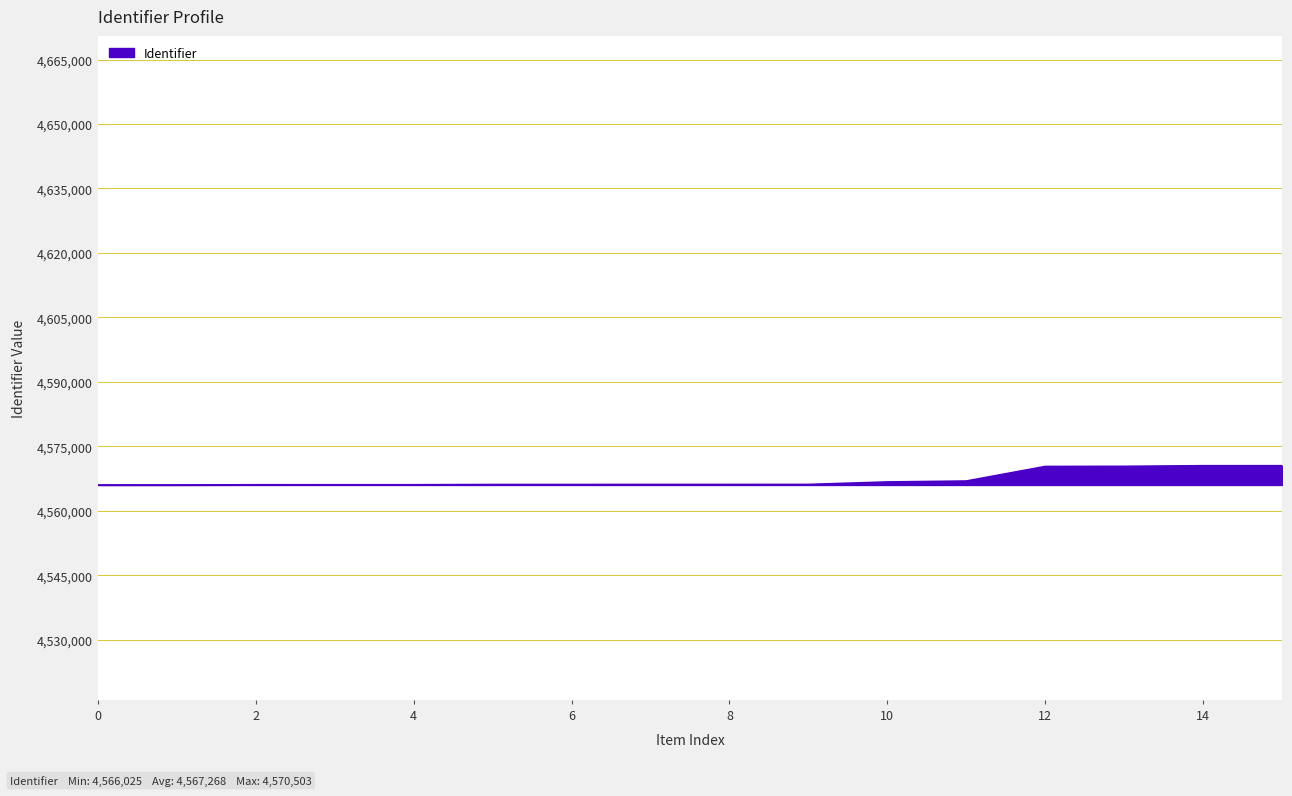

What is the maximum value shown in the chart?

4570503